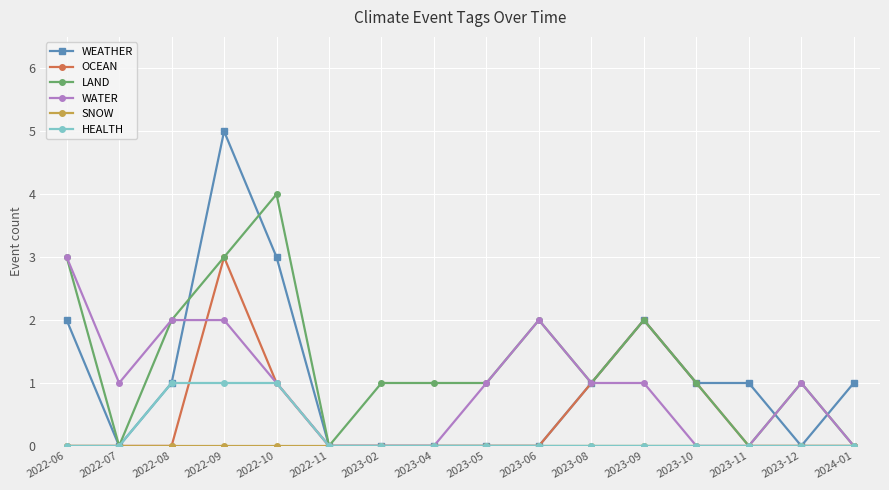

At which category does LAND reach its first local peak?

2022-10